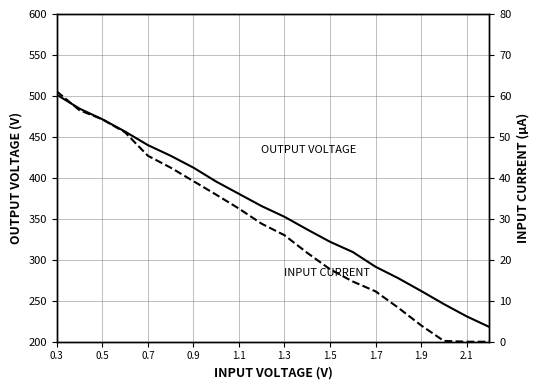

Is this an area chart (filled region under the line)?

No